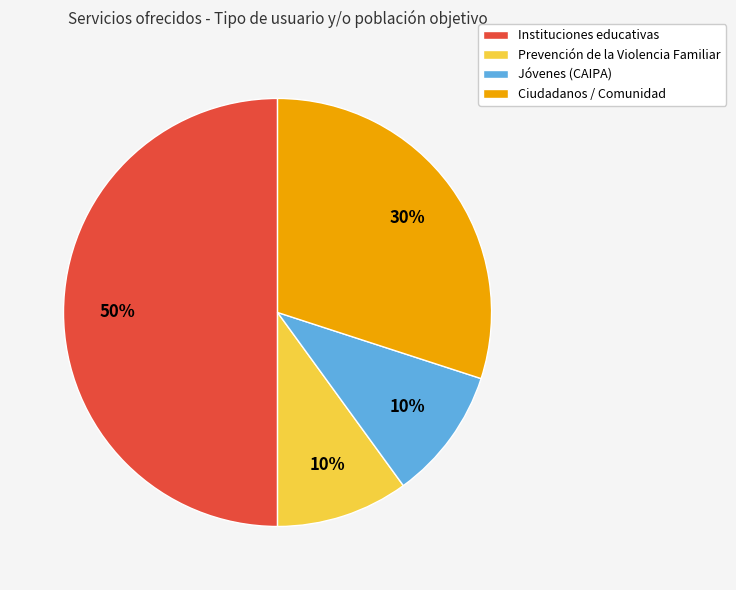

Which category has the biggest portion of the pie?

Instituciones educativas